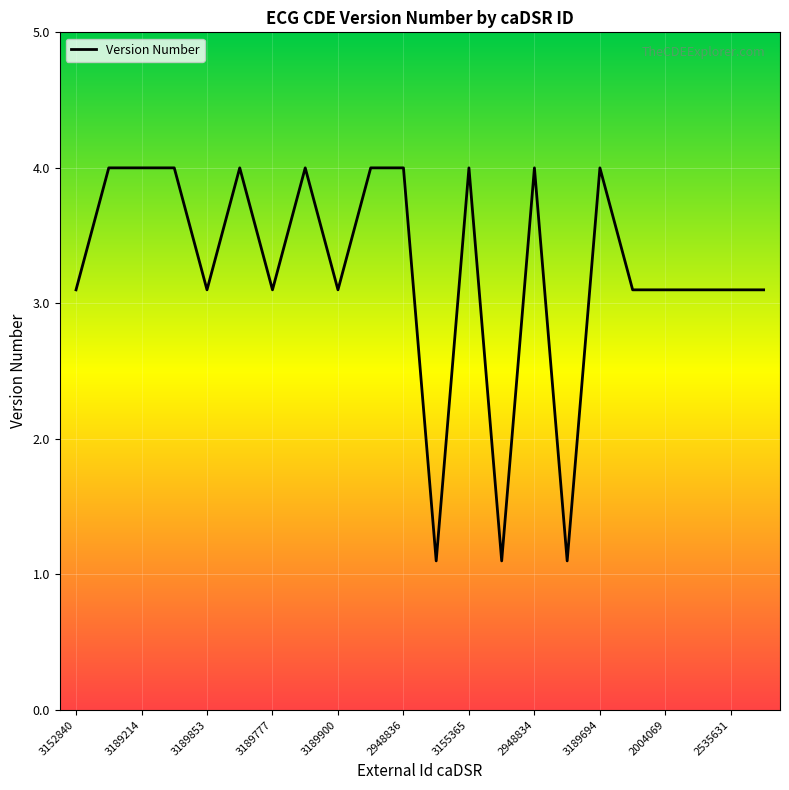

How many points are lower than both their immediate neighbors (excluding endpoints)?

6